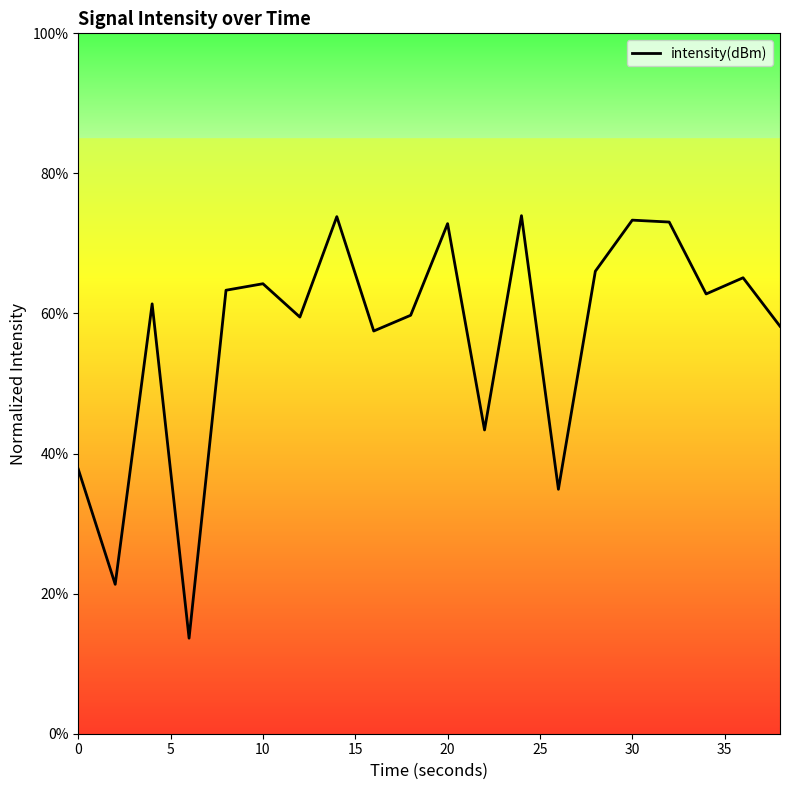

How many lines are shown in the chart?

1